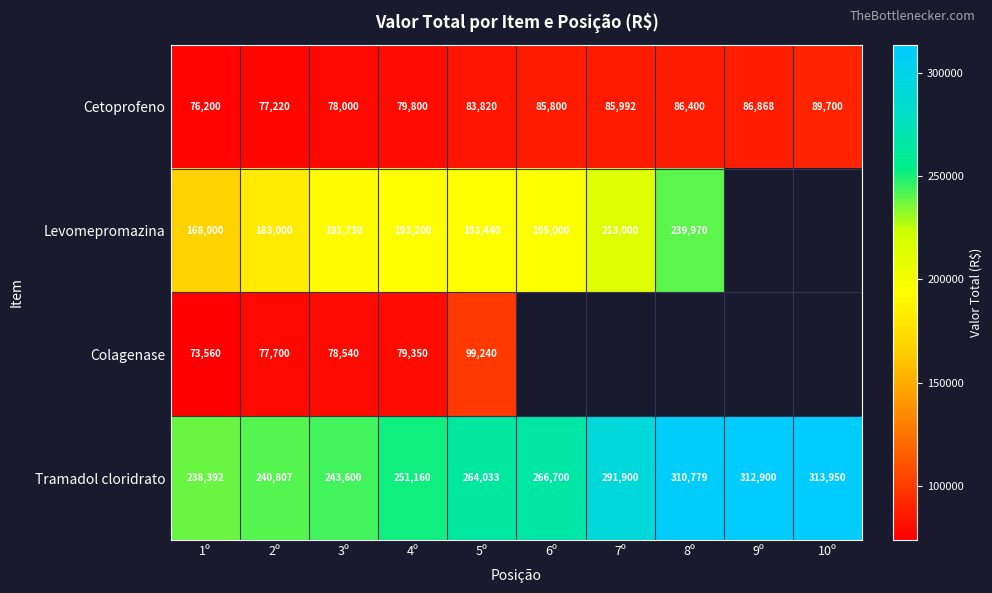

What is the highest value of the Cetoprofeno series?

89700